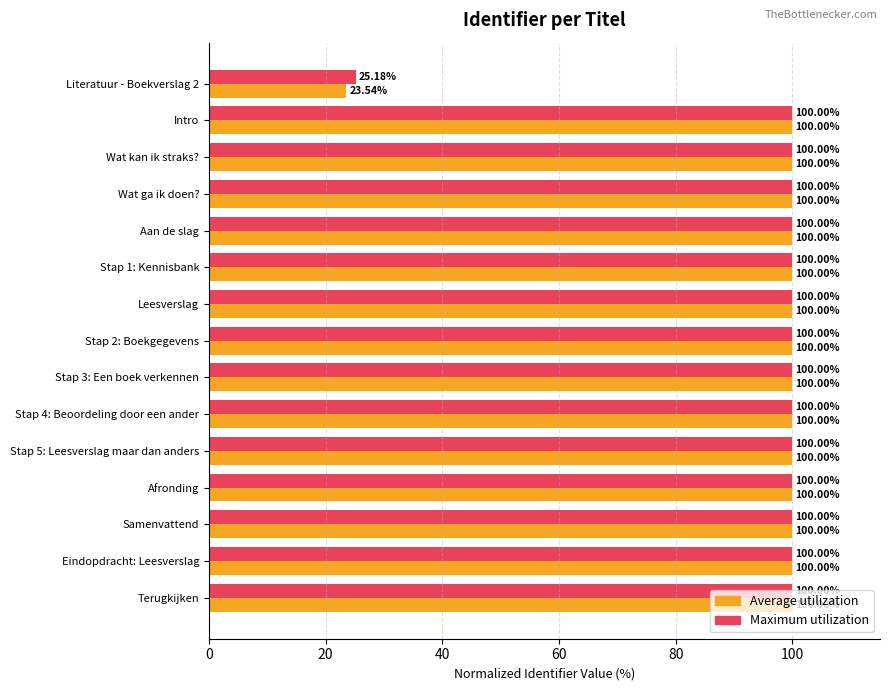

What is the sum of all Average utilization values?

1423.5